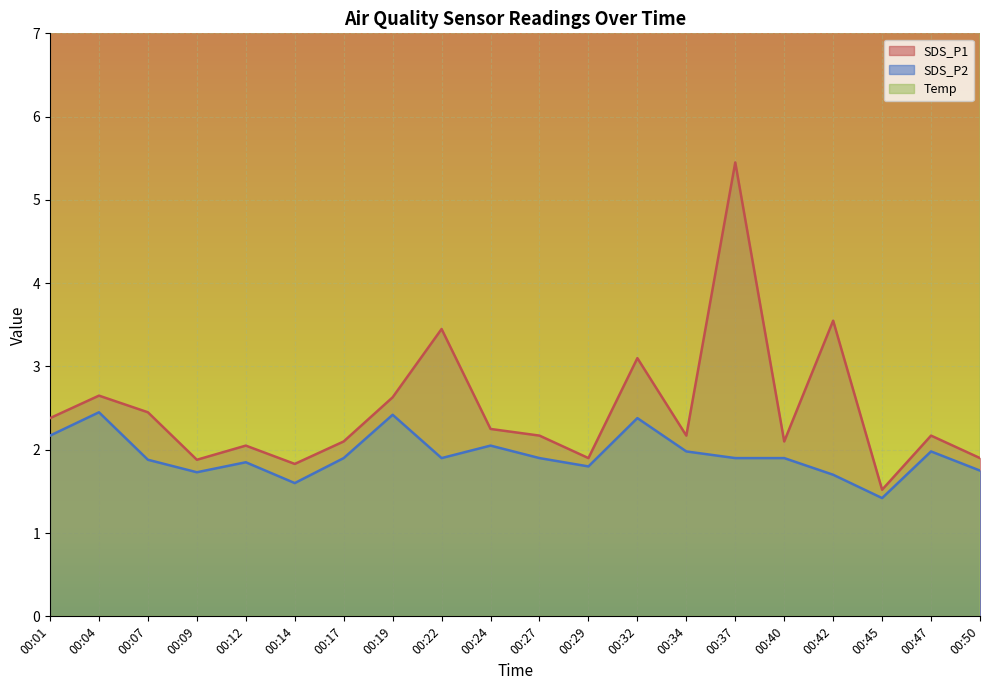

Read the Temp value at 00:09.

16.0